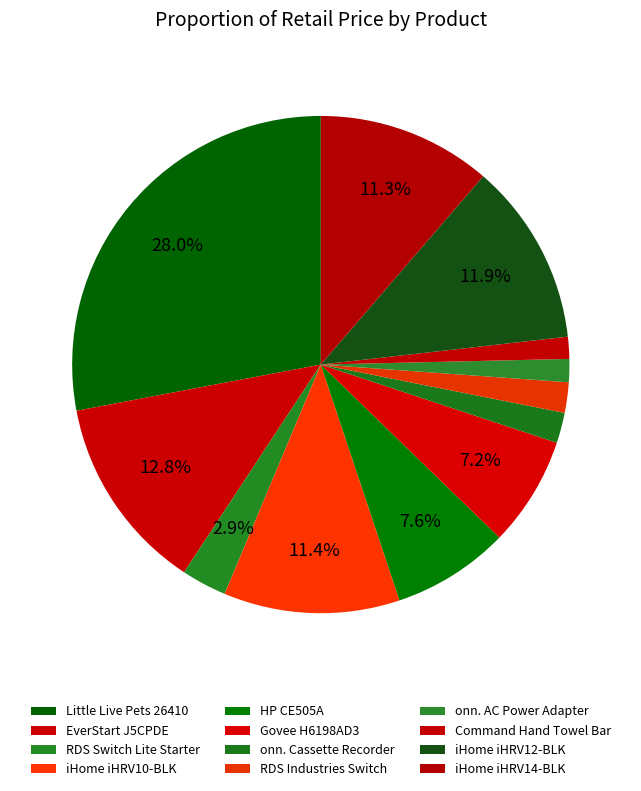

To the nearest percent, what percentage of the pie is HP CE505A?

8%